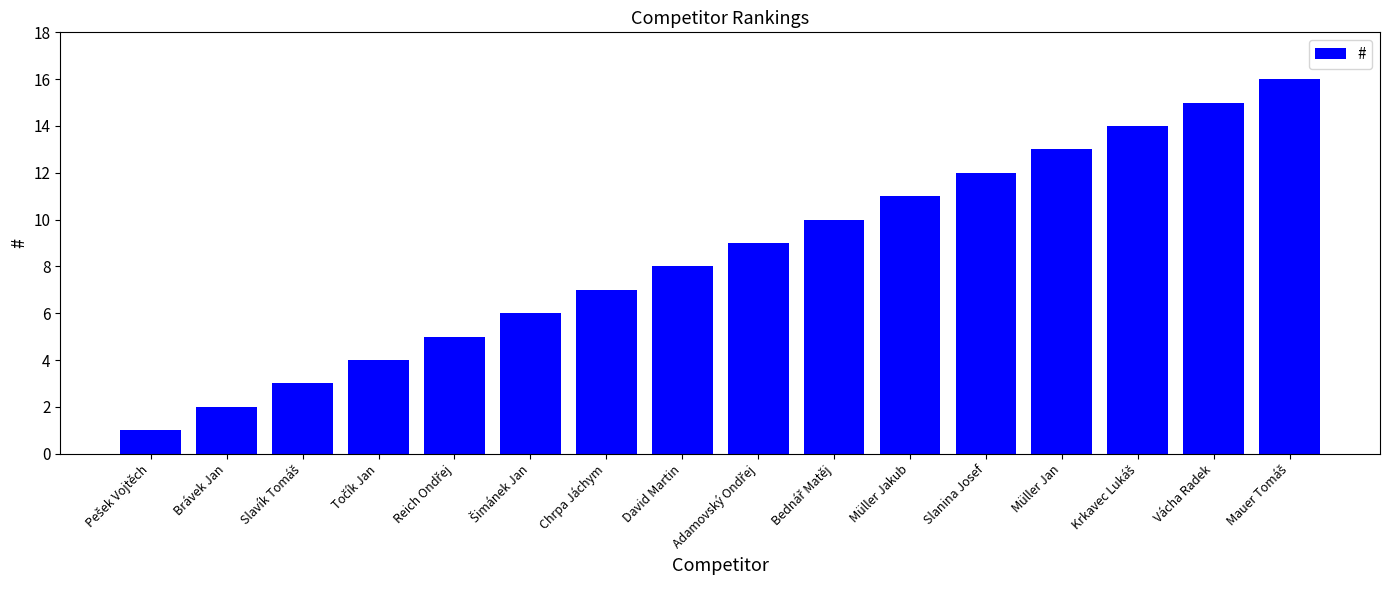

What position from the left is Müller Jakub?

11